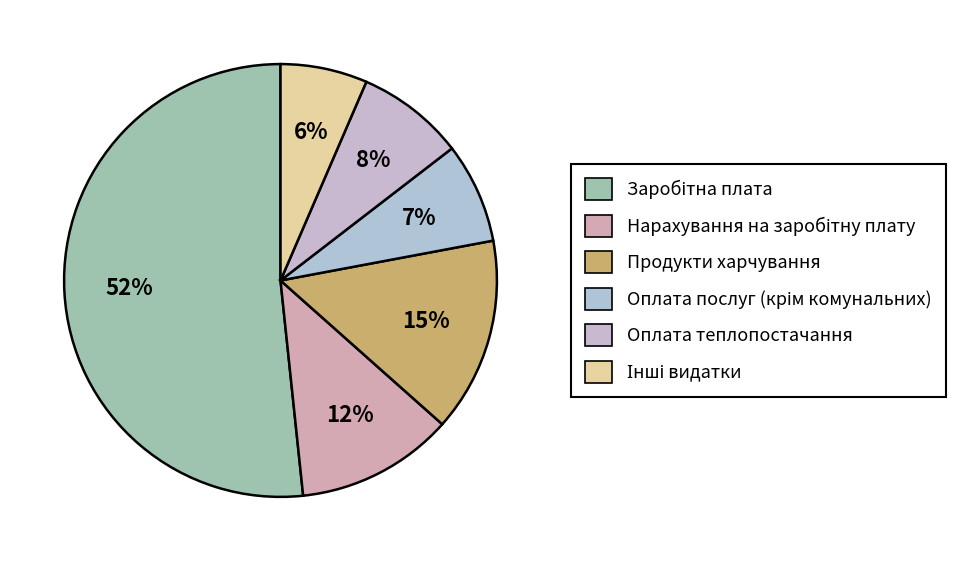

What is the majority slice?

Заробітна плата